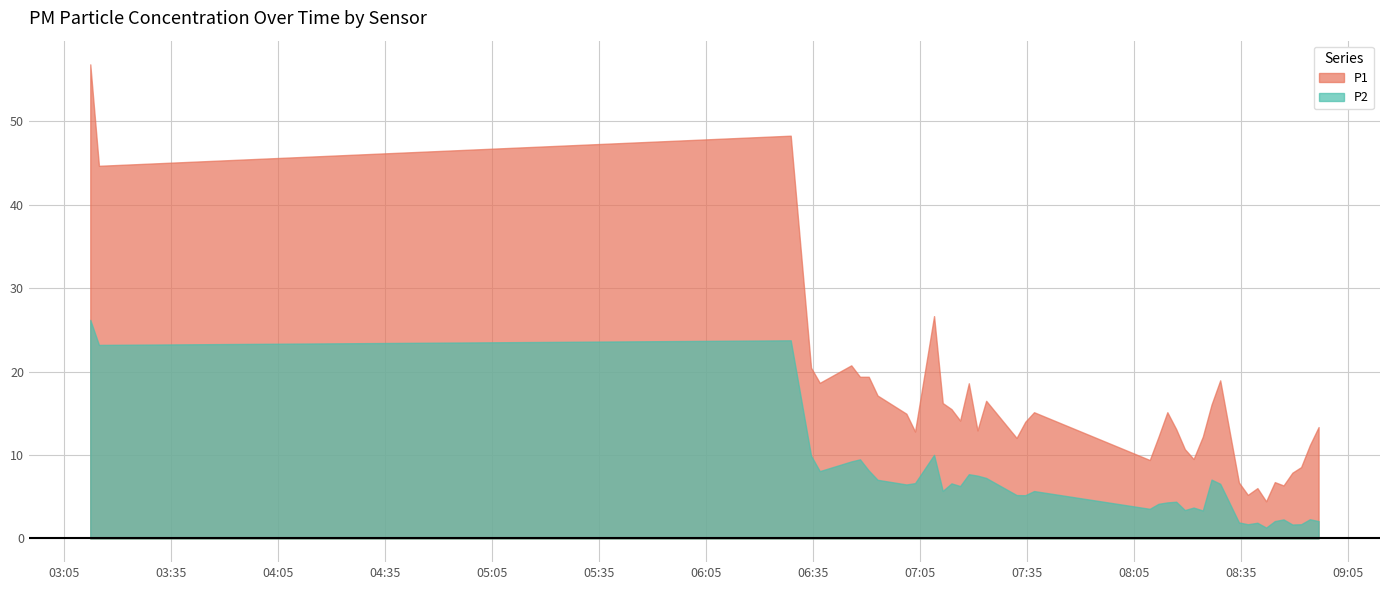

Where is the first local minimum for P1?

2022-11-21T03:14:40